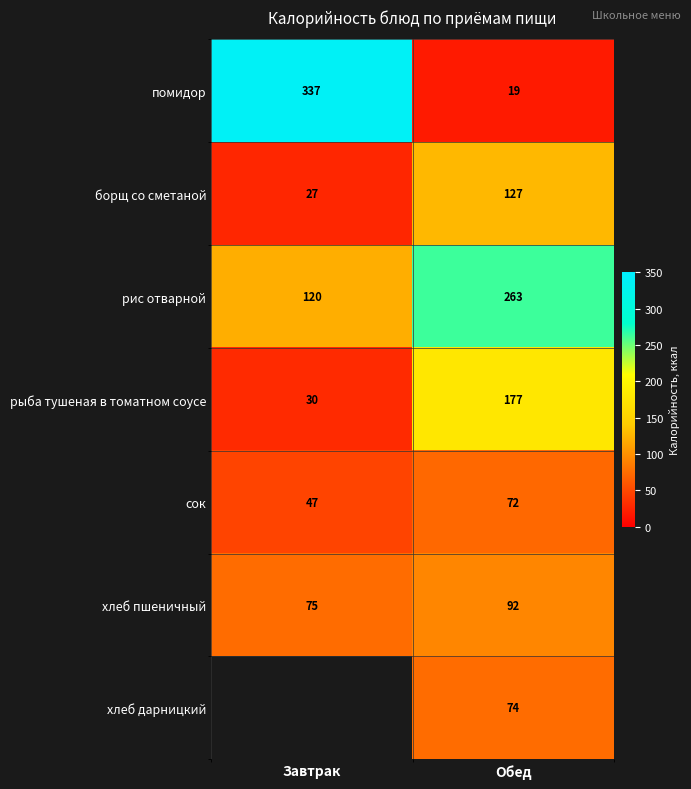

Which category has the lowest value in the борщ со сметаной series?

Завтрак